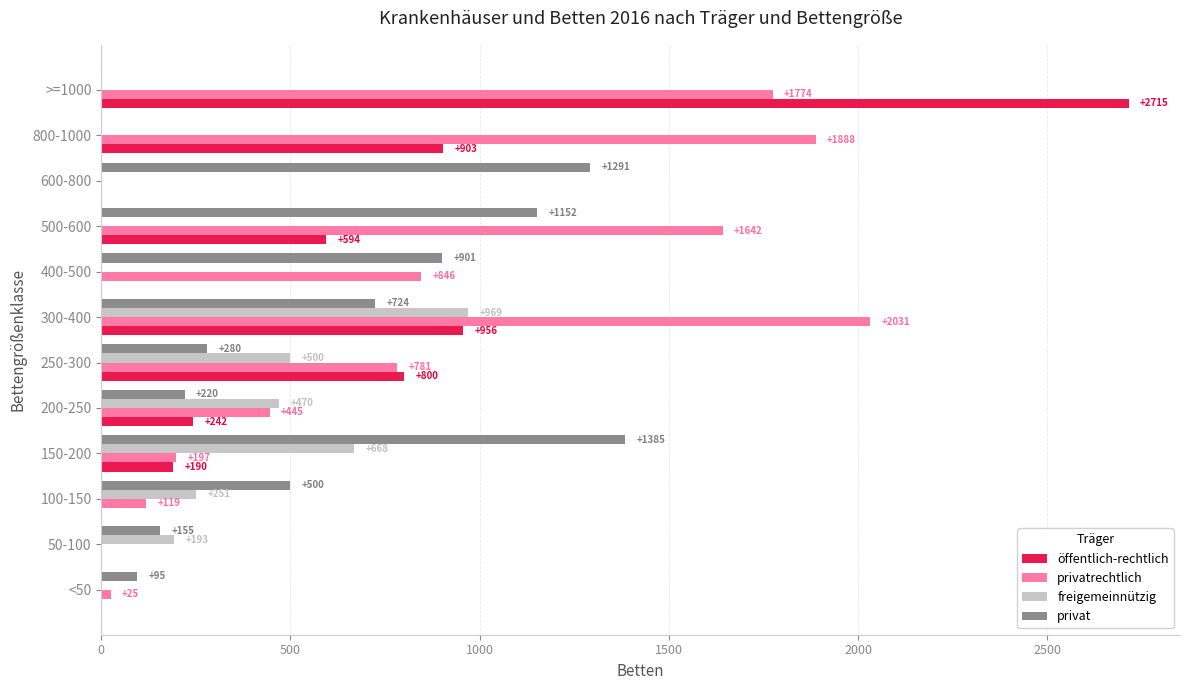

What value does the privat series have at 600-800, to the nearest 100?

1300